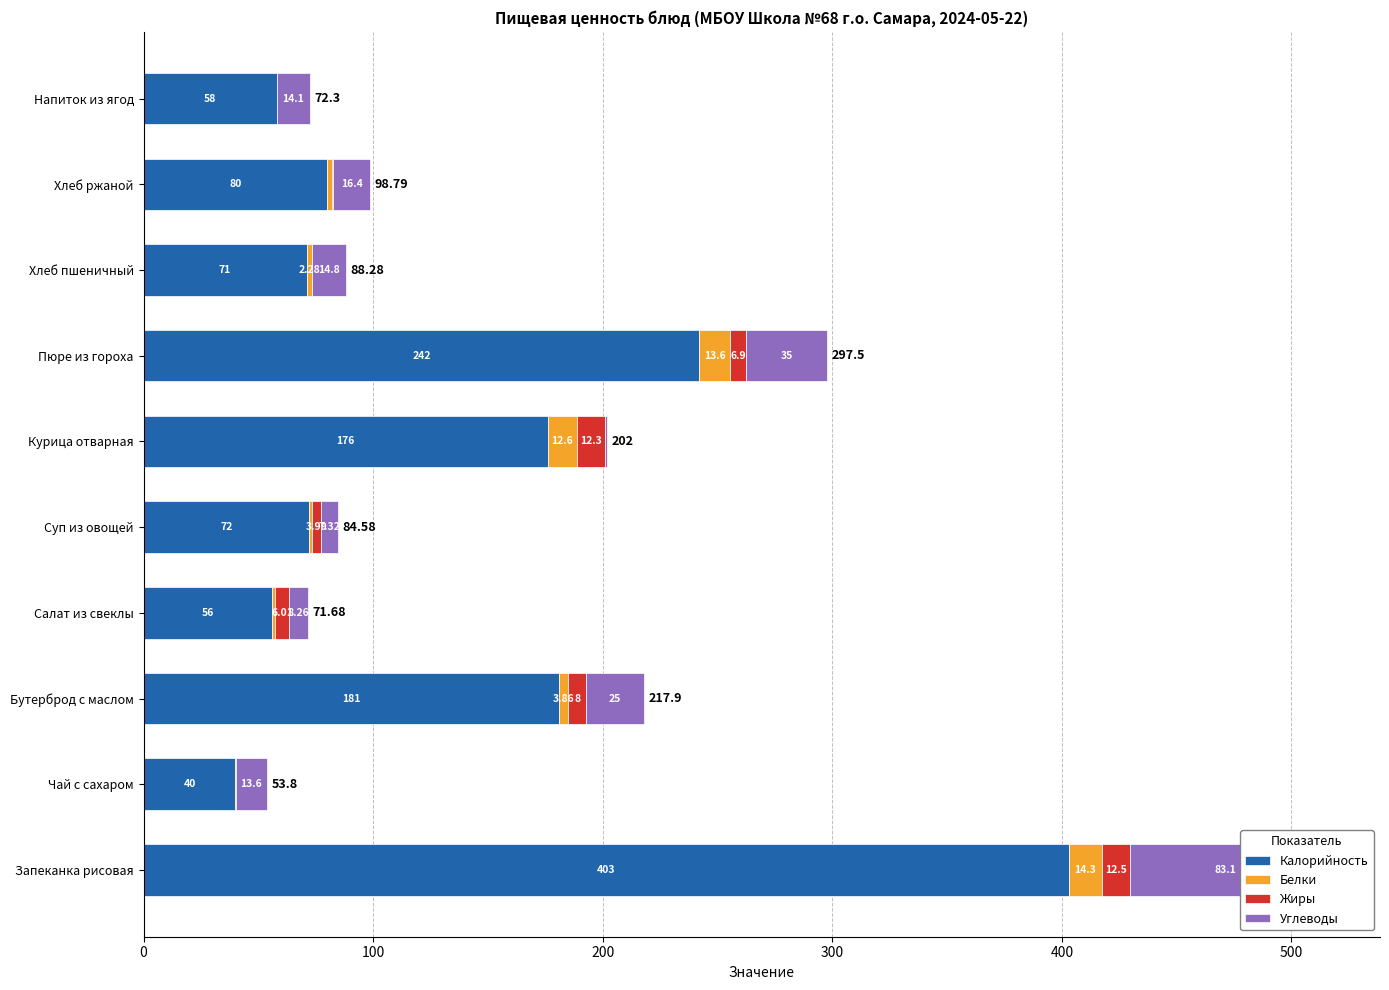

How many bars are there in each group?

4